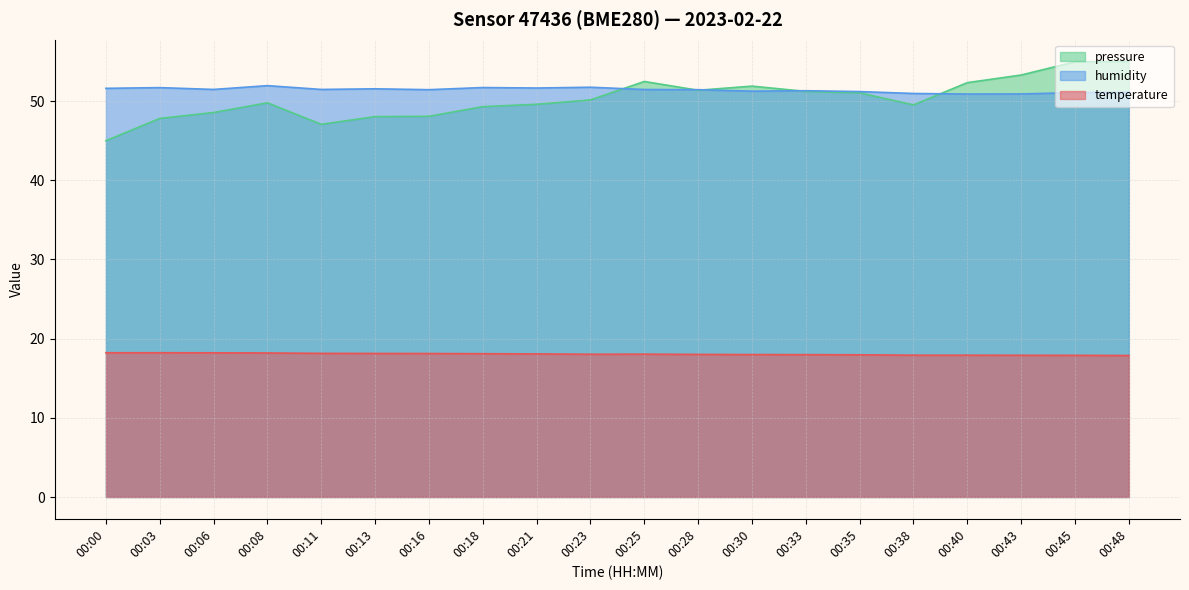

Where does the humidity series first go above 51?

00:00